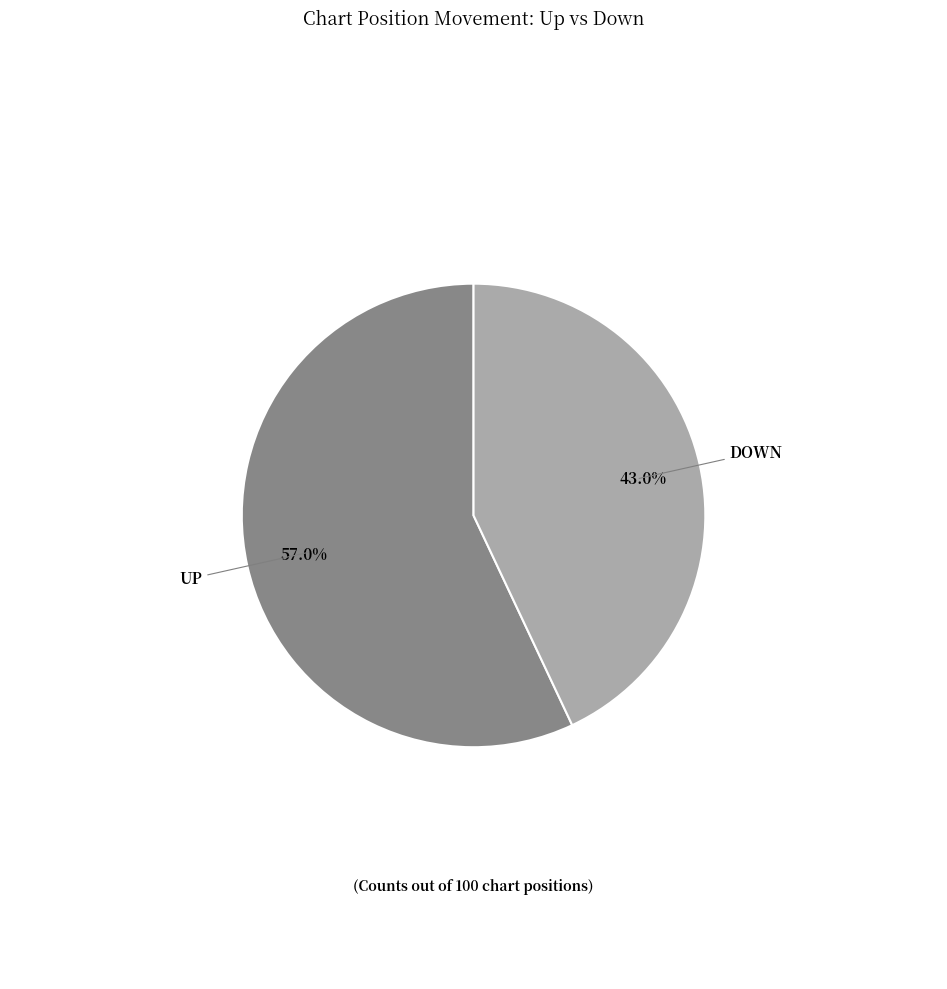

Does any single category account for the majority?

Yes